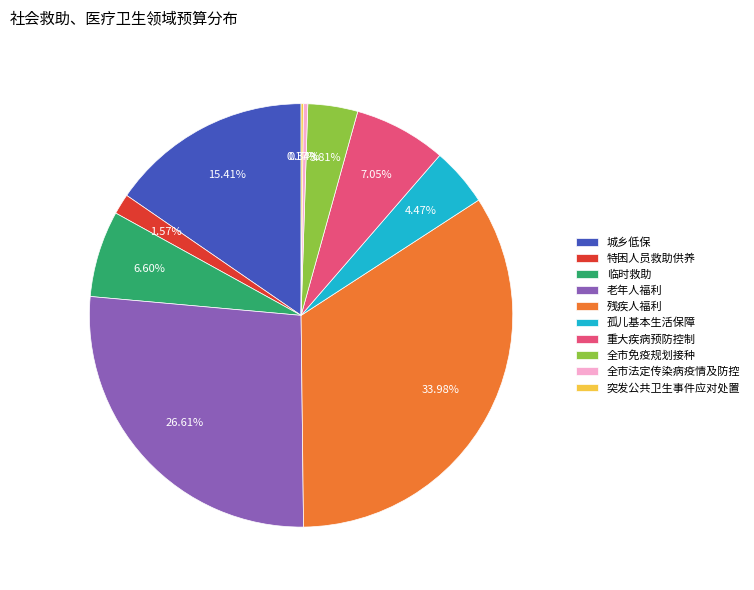

What portion of the pie excludes 临时救助?

93.4%